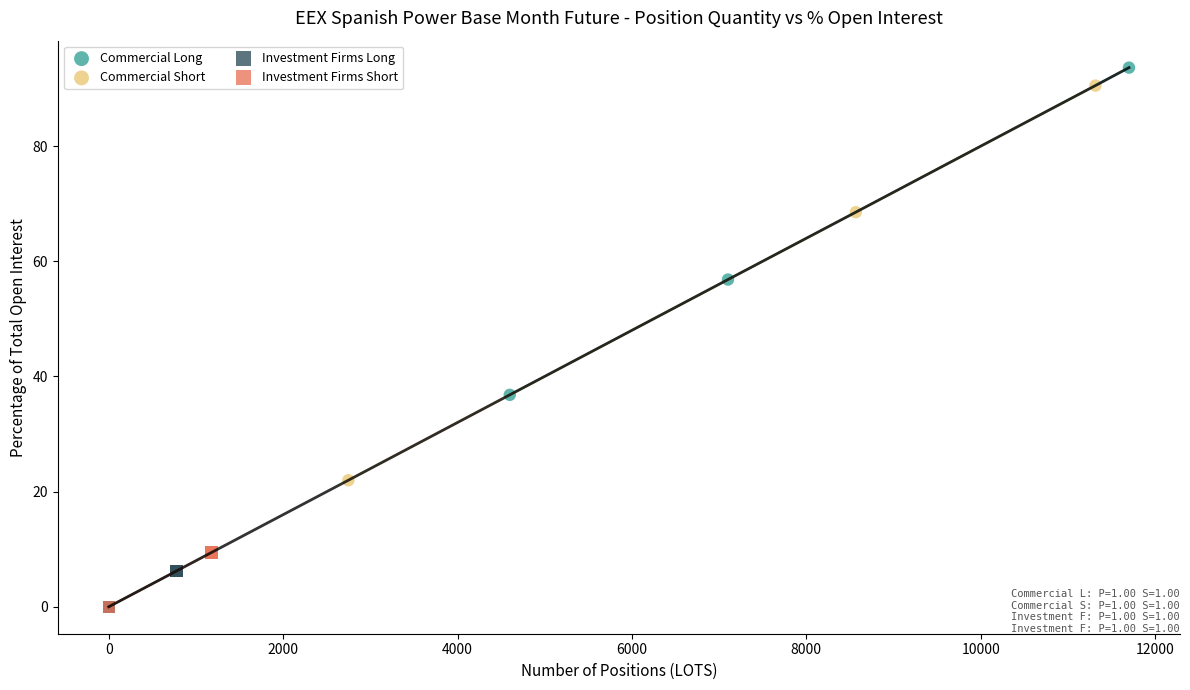

Which series has the widest spread of Y values?

Commercial Short